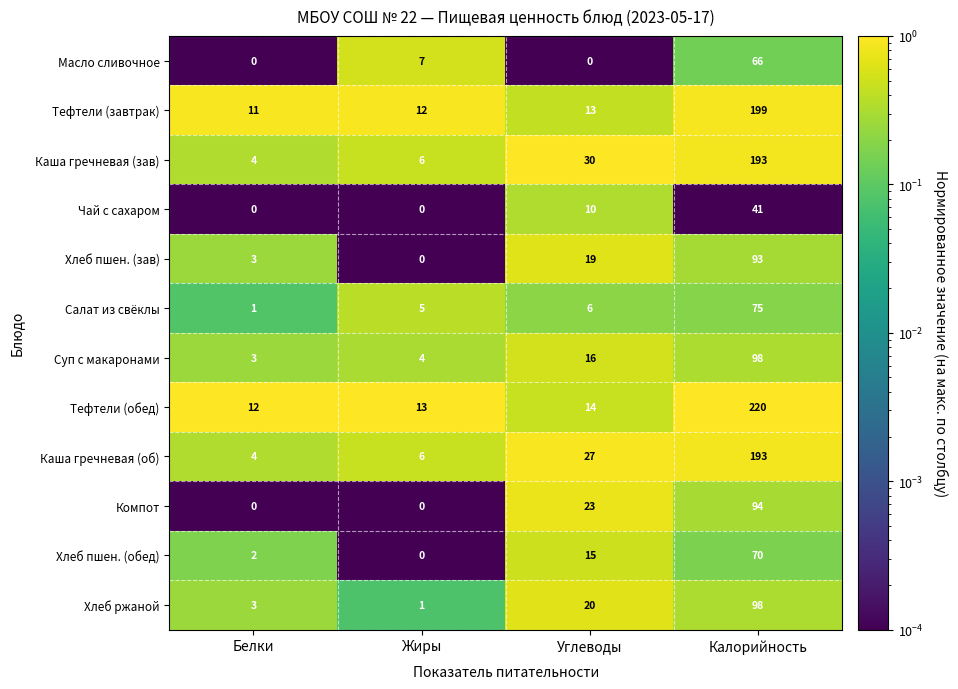

True or false: Суп с макаронами has a value of 2 at Жиры.

False